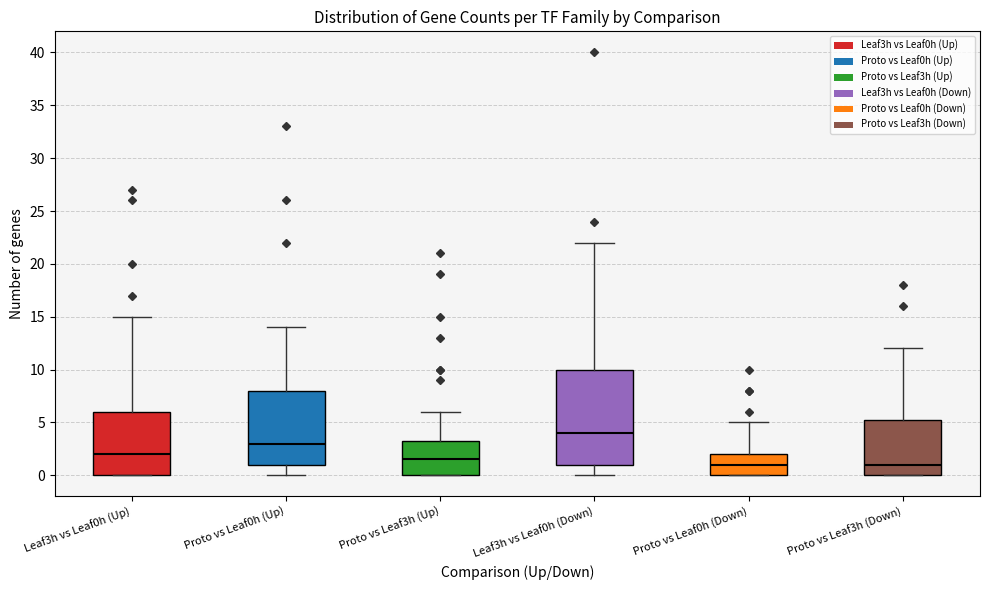

Which box's median line is the highest?

Leaf3h vs Leaf0h (Down)